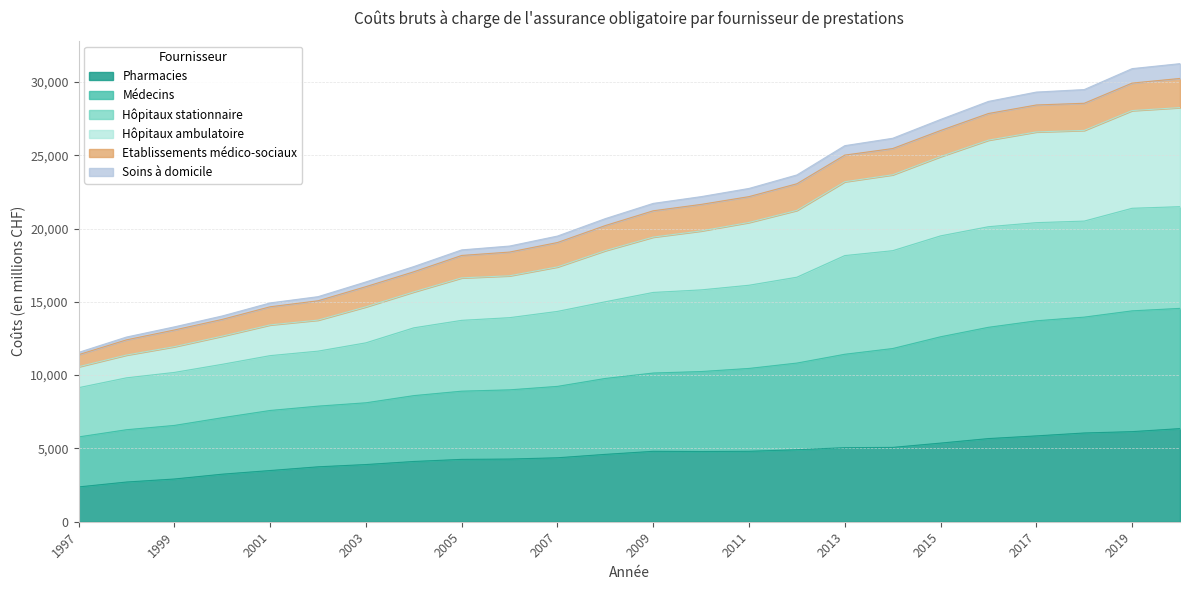

What is the minimum value for Pharmacies?

2372.8